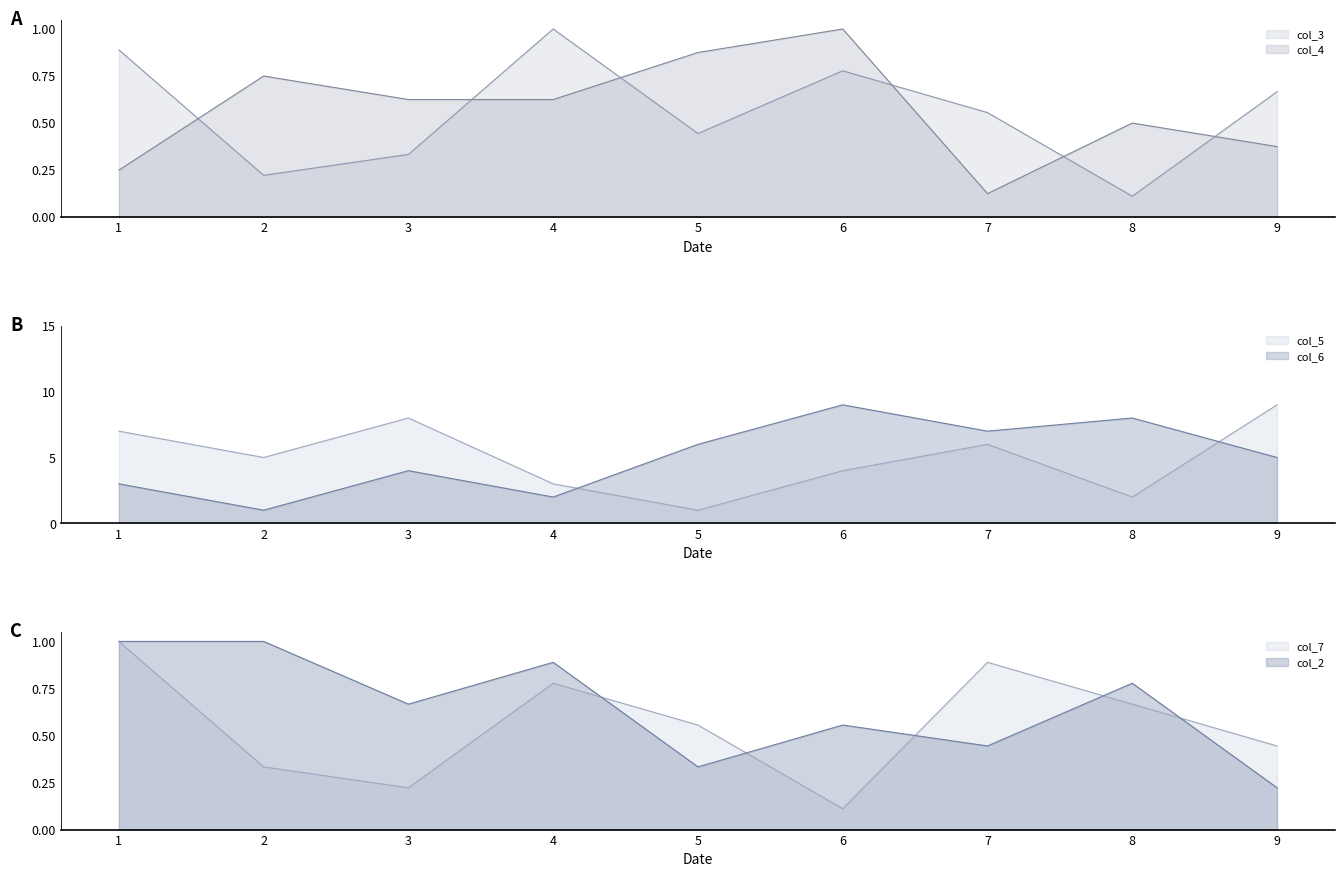

What is the spread (max minus min) of values at 8?

7.9